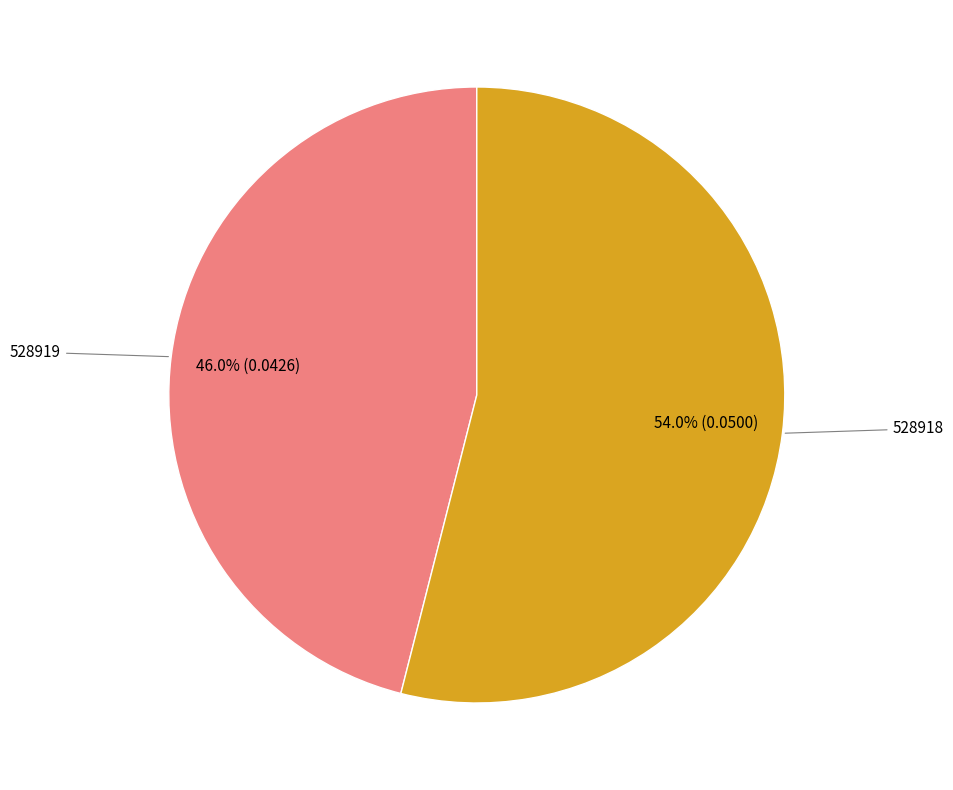

True or false: 528919 accounts for 40% of the total.

False